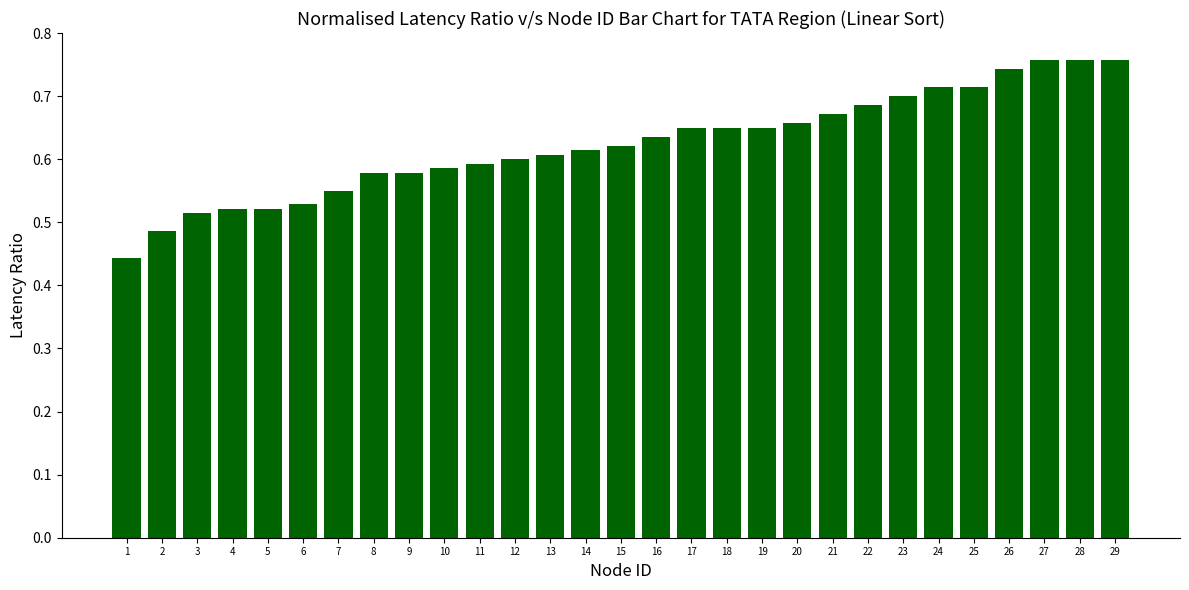

Is it true that the value at 22 is 0.3?

False